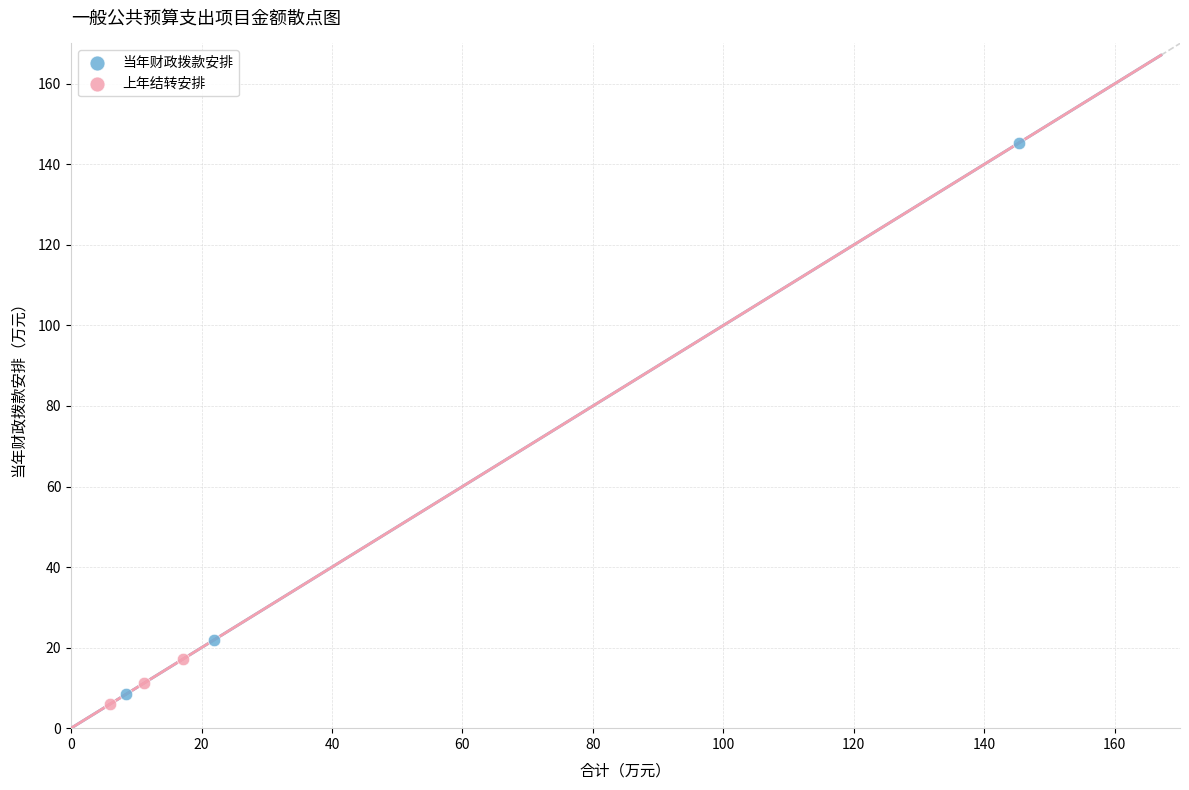

Which series reaches the minimum Y coordinate?

上年结转安排